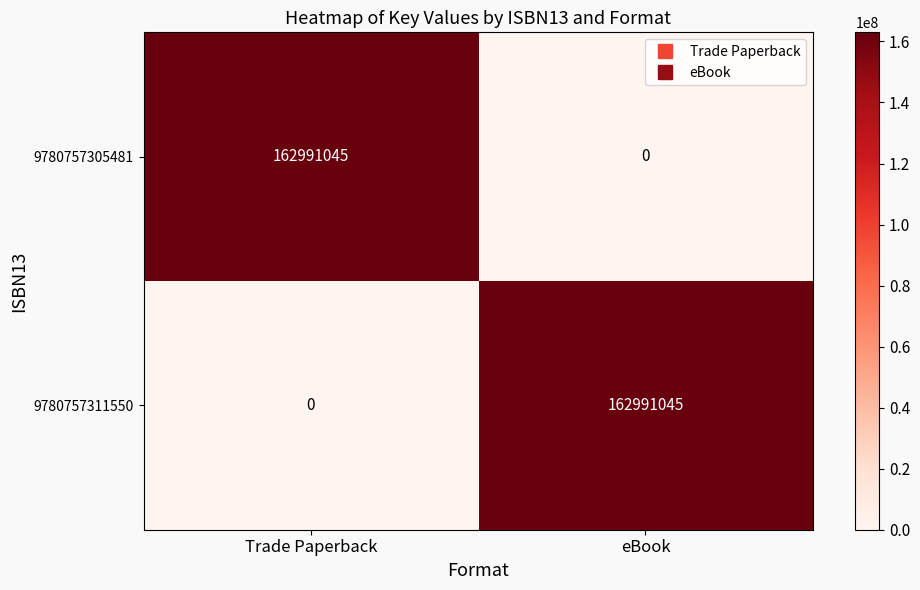

Reading left to right, extract all data points from this chart.

9780757305481: Trade Paperback=162991045	eBook=0
9780757311550: Trade Paperback=0	eBook=162991045